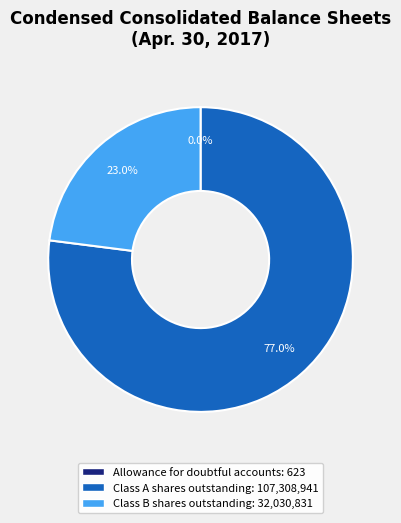

Between Class A shares outstanding and Class B shares outstanding, which is larger?

Class A shares outstanding